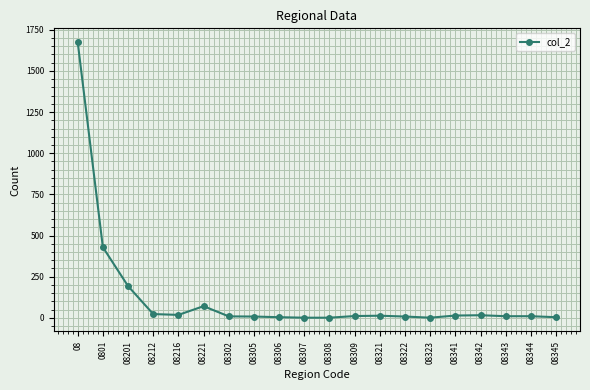

At which category does the data reach its first local peak?

08221